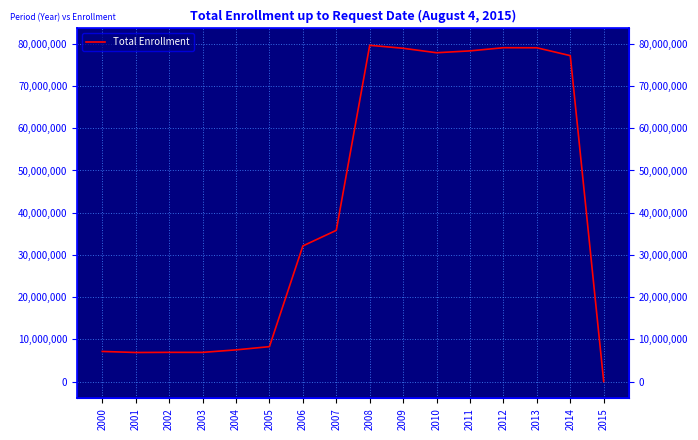

Which label corresponds to the smallest value in the chart?

2015